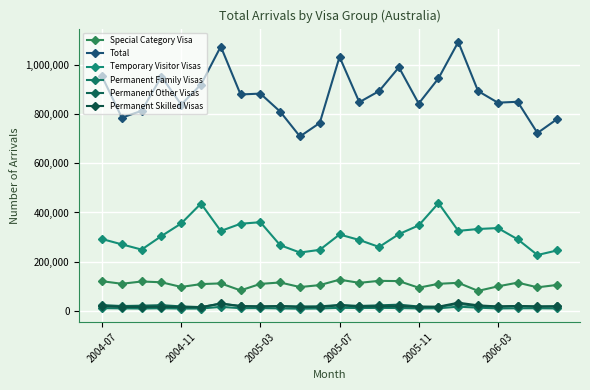

Count the number of data series in this chart.

6